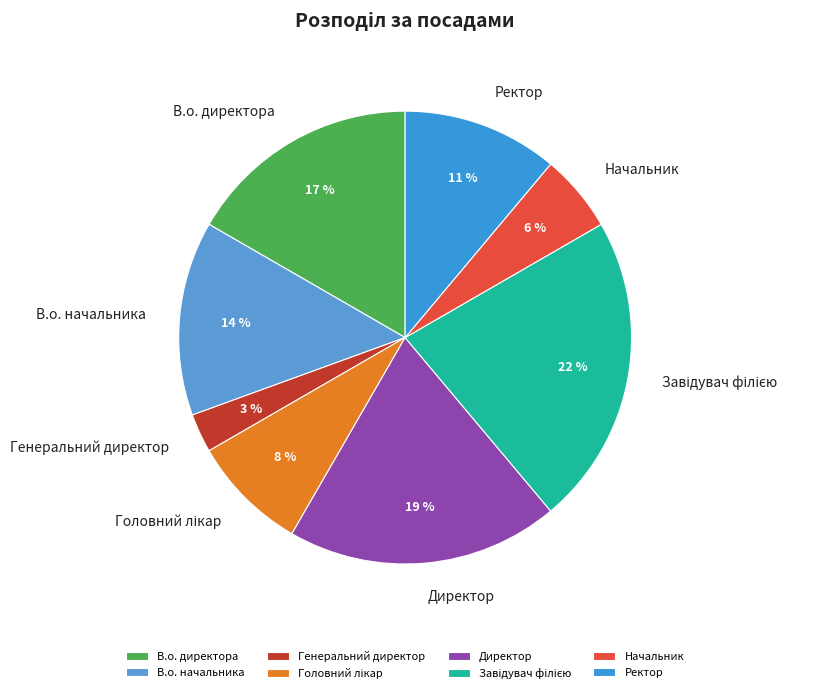

What is the ratio of the value at В.о. директора to the value at Директор?

0.9